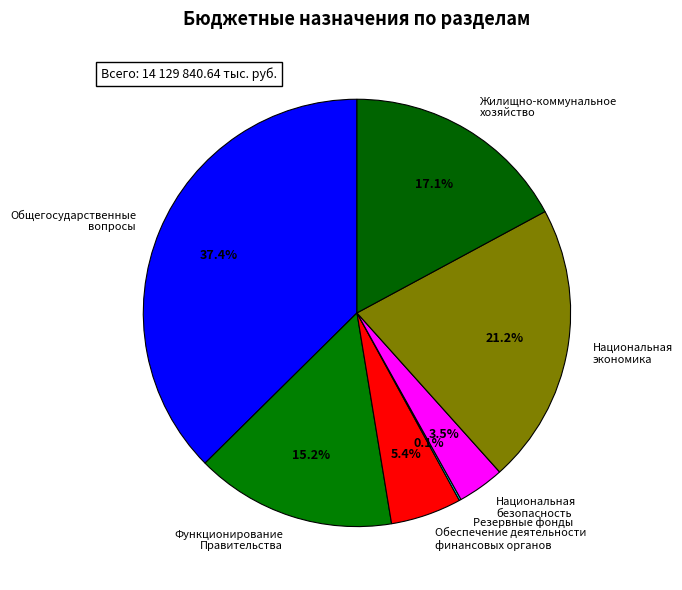

What percentage is NOT represented by Общегосударственные вопросы?

62.6%